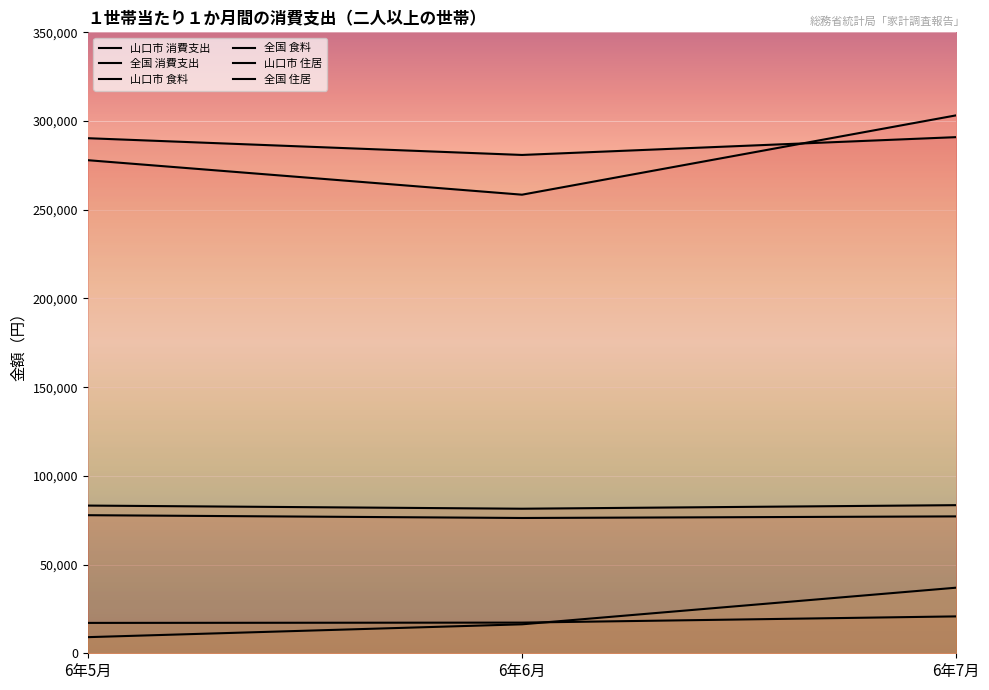

At 6年7月, list the series in order from largest to smallest.

山口市 消費支出, 全国 消費支出, 全国 食料, 山口市 食料, 山口市 住居, 全国 住居